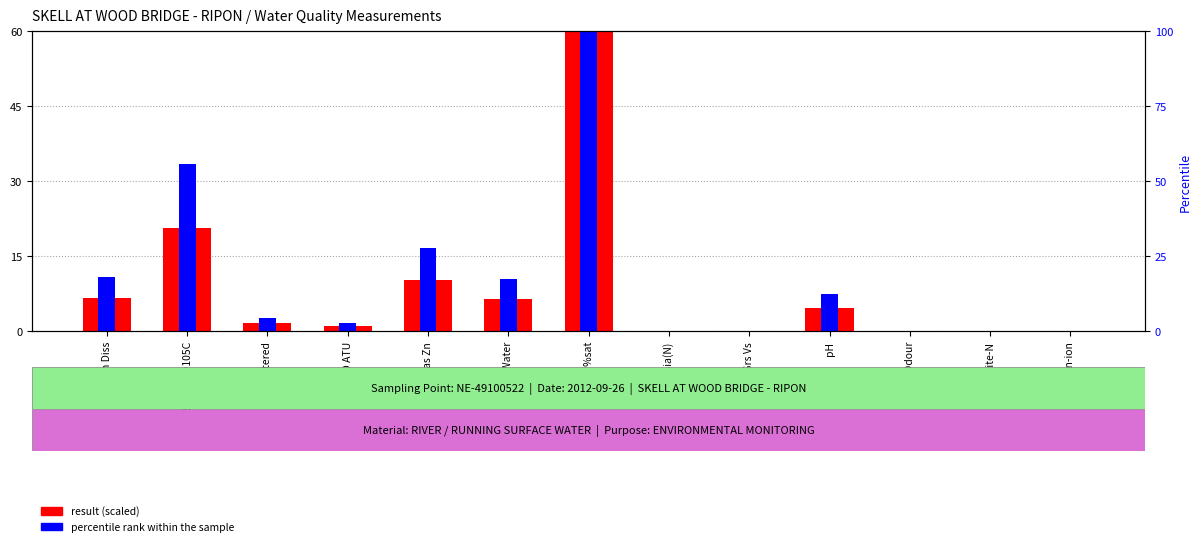

Reading left to right, extract all data points from this chart.

result (scaled): 6.7	20.6	1.7	1.0	10.3	6.4	60.0	0.0	0.0	4.7	0.0	0.0	0.0
percentile rank within the sample: 10.9	33.5	2.8	1.7	16.7	10.4	60.0	0.0	0.0	7.6	0.0	0.0	0.0